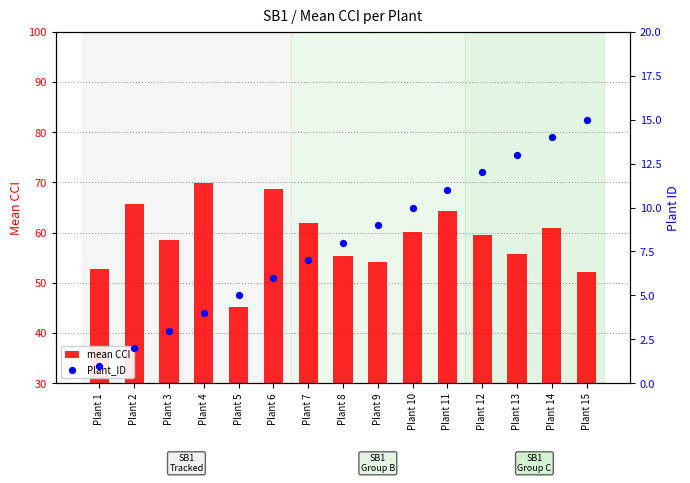

Which series has the largest Y range (max minus min)?

mean CCI